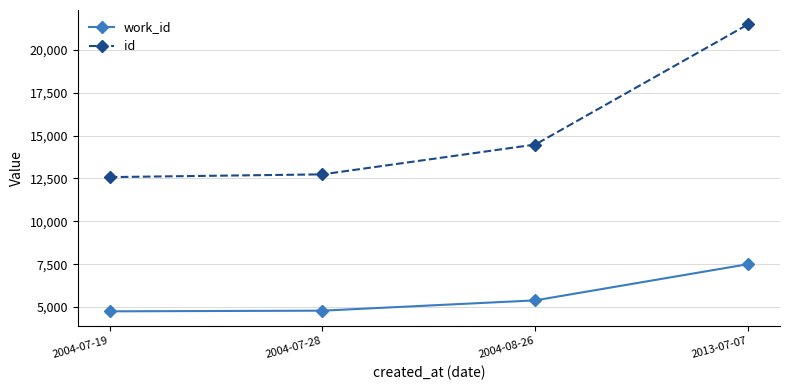

Is the value of work_id at 2004-07-28 greater than the value of id at 2004-07-19?

No